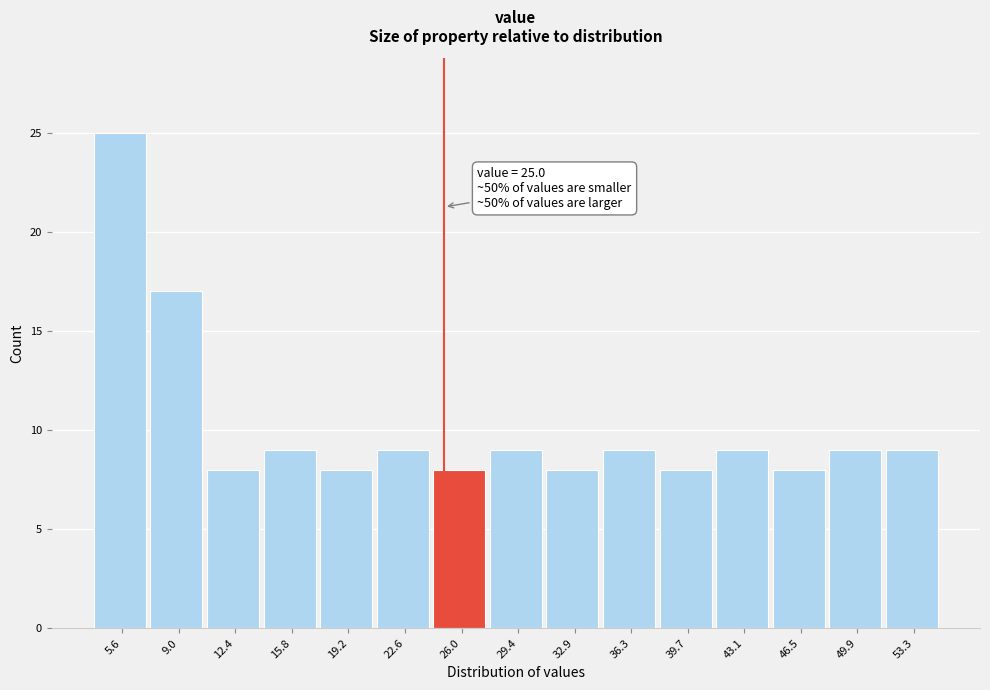

Over which range of the x-axis is the bar tallest?

4.0 to 7.5